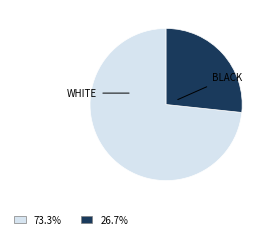

Is there a majority slice in this chart?

Yes